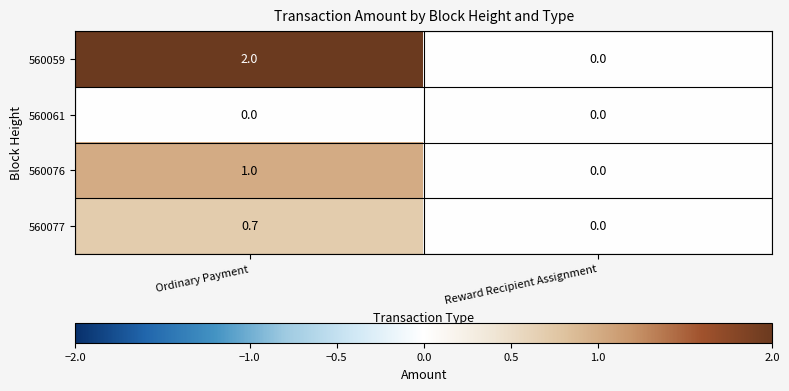

Which category has the highest value across all series?

Ordinary Payment